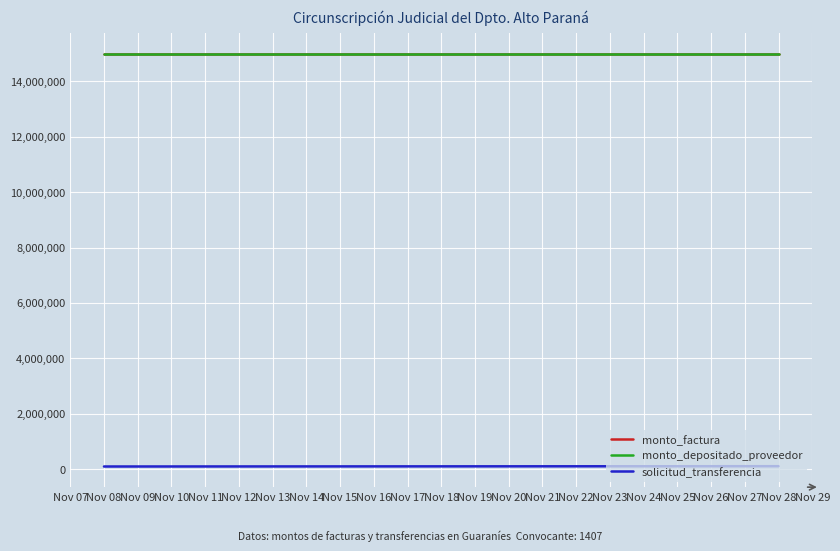

Does the chart display data point markers on the line(s)?

No